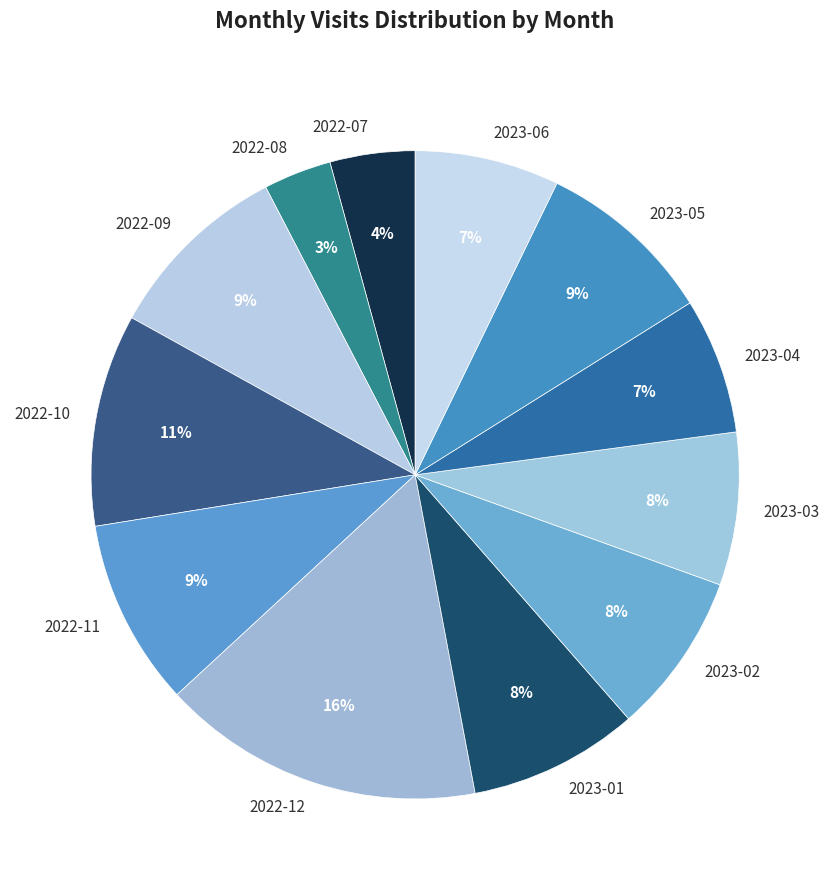

Do 2022-08 and 2023-06 together represent more than half of the pie?

No